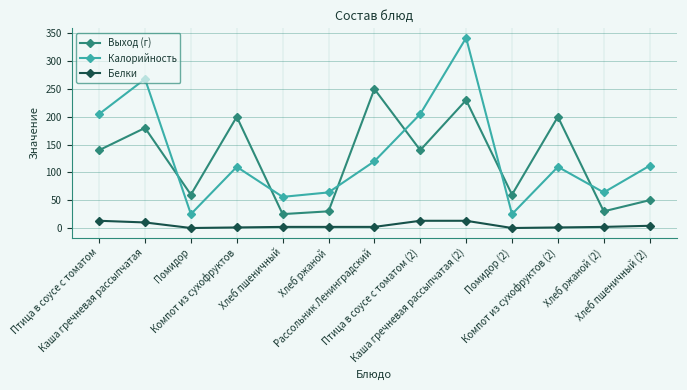

At which label does Белки first exceed 2?

Птица в соусе с томатом